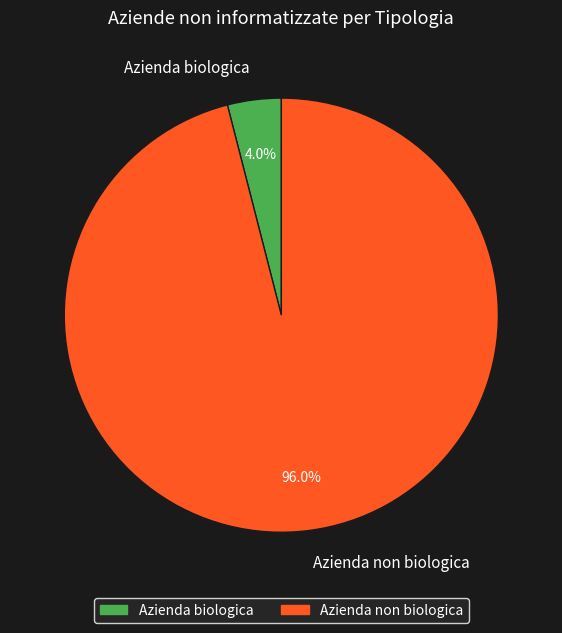

How much of the chart is everything except Azienda non biologica?

4.0%